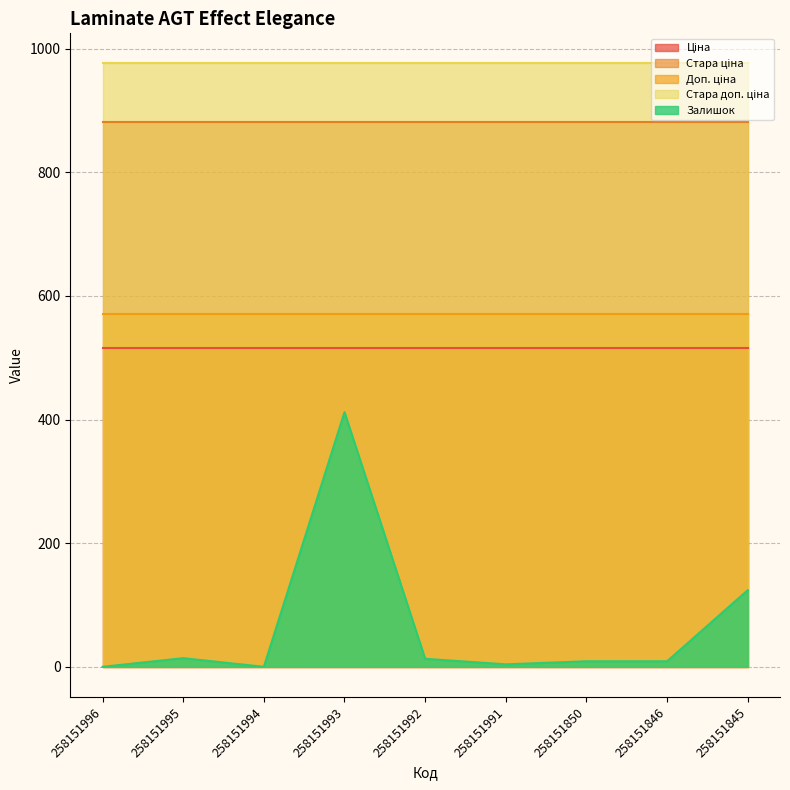

How many lines are shown in the chart?

5